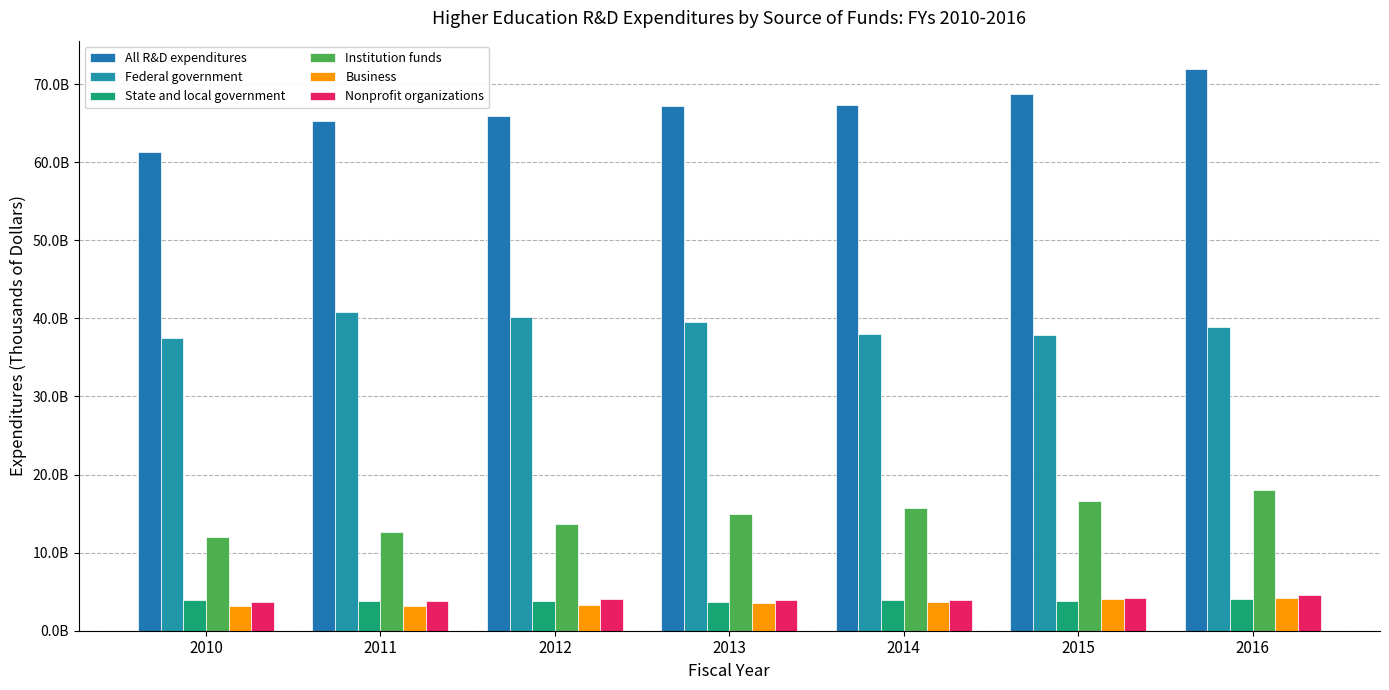

Does the chart contain stacked bars?

No